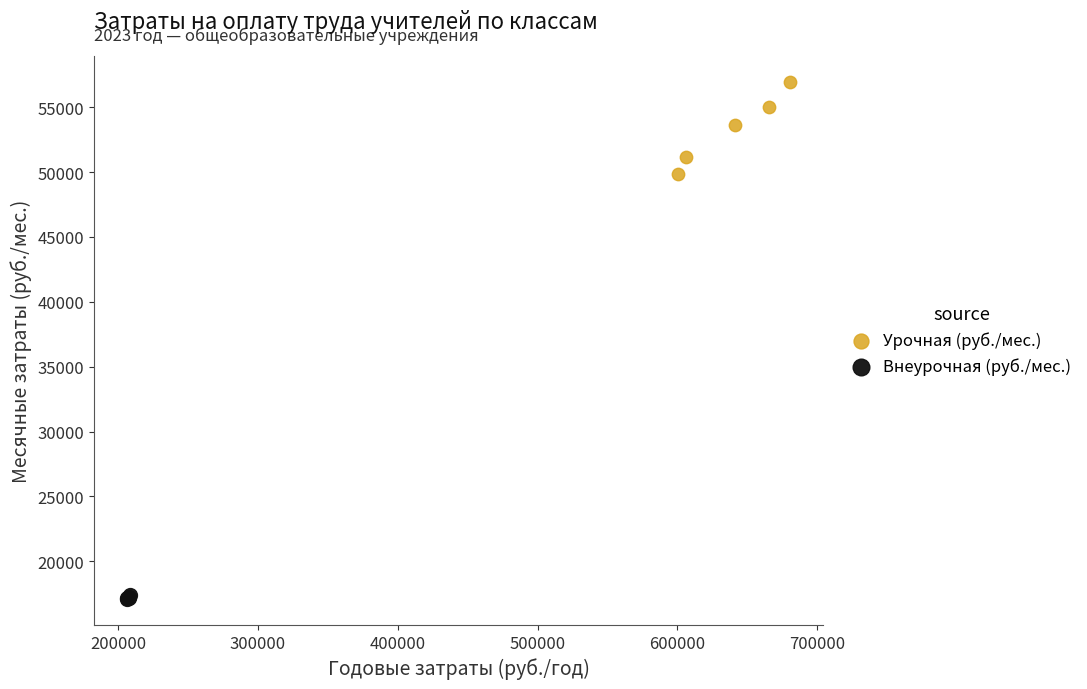

Which series contains the highest Y value?

Урочная (руб./мес.)